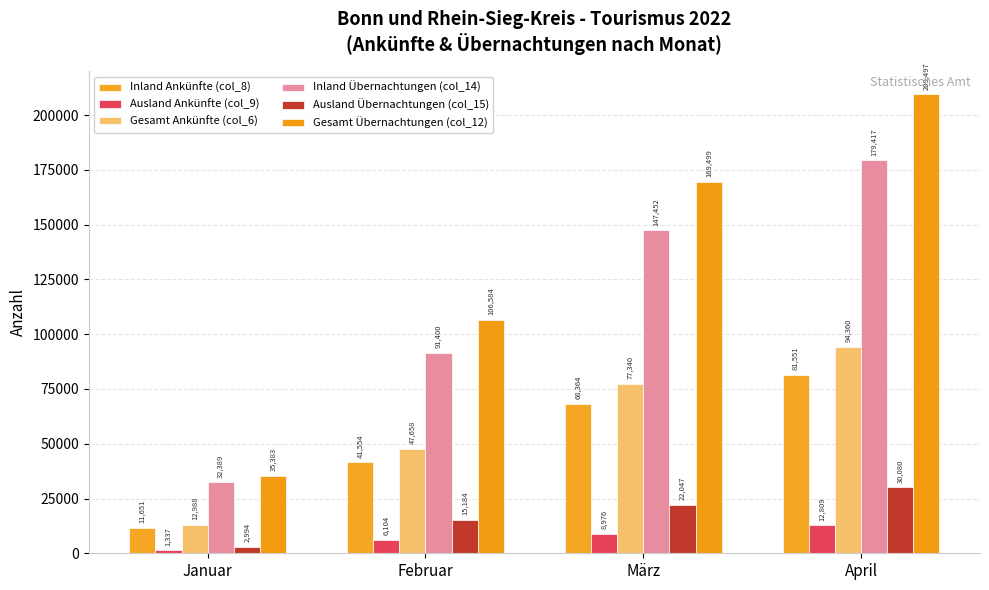

What is the sum of the Gesamt Ankünfte (col_6) values at Februar and April?

142018